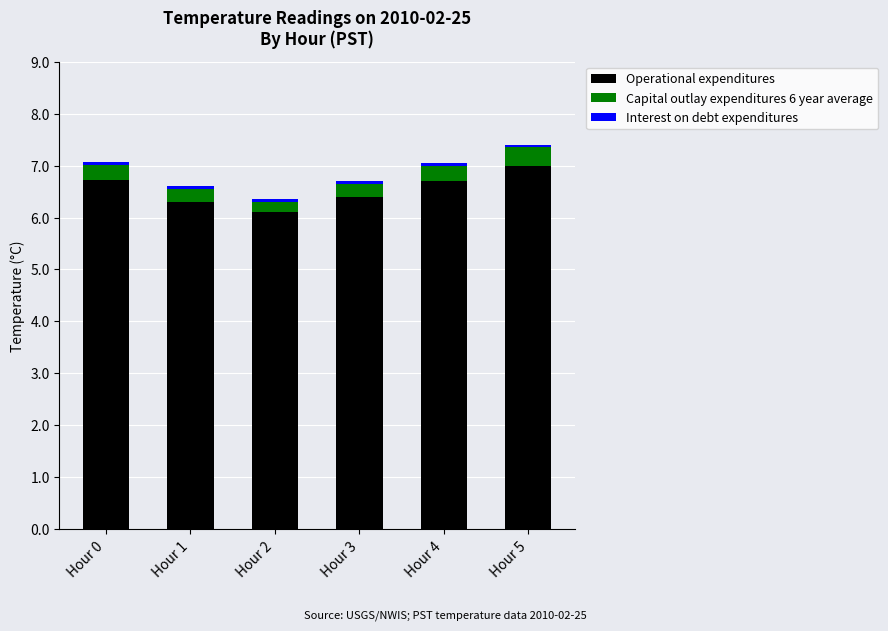

At which category is the sum across all series the highest?

Hour 5